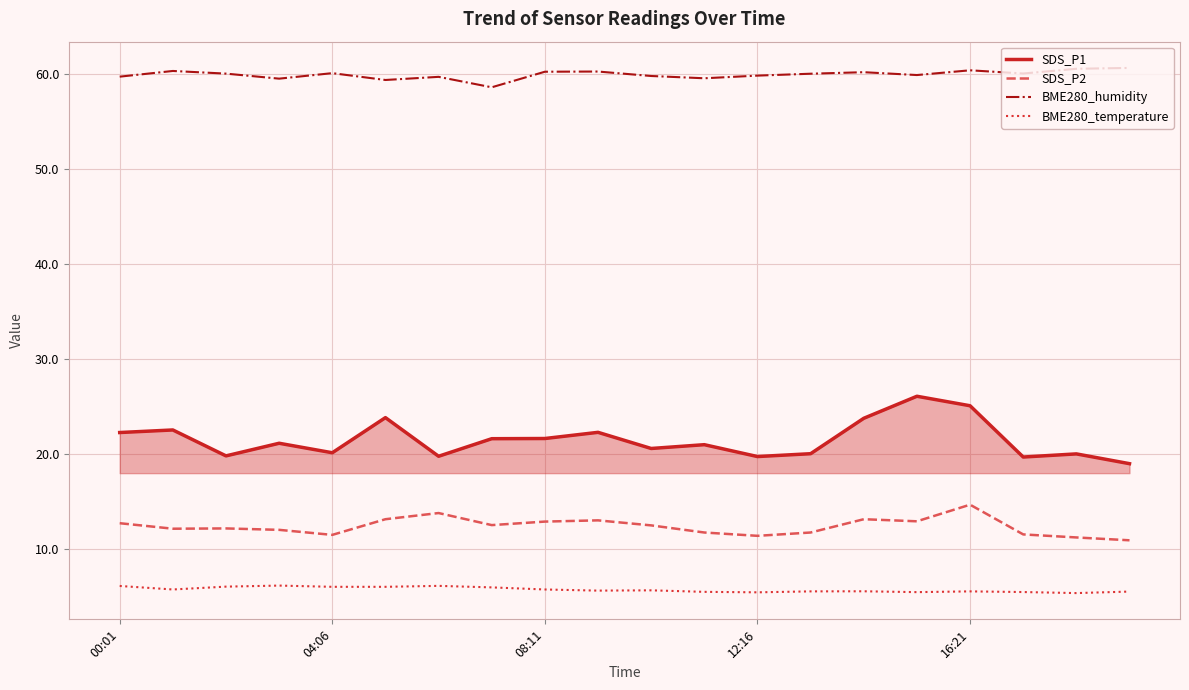

Which series has the largest total across all categories?

BME280_humidity